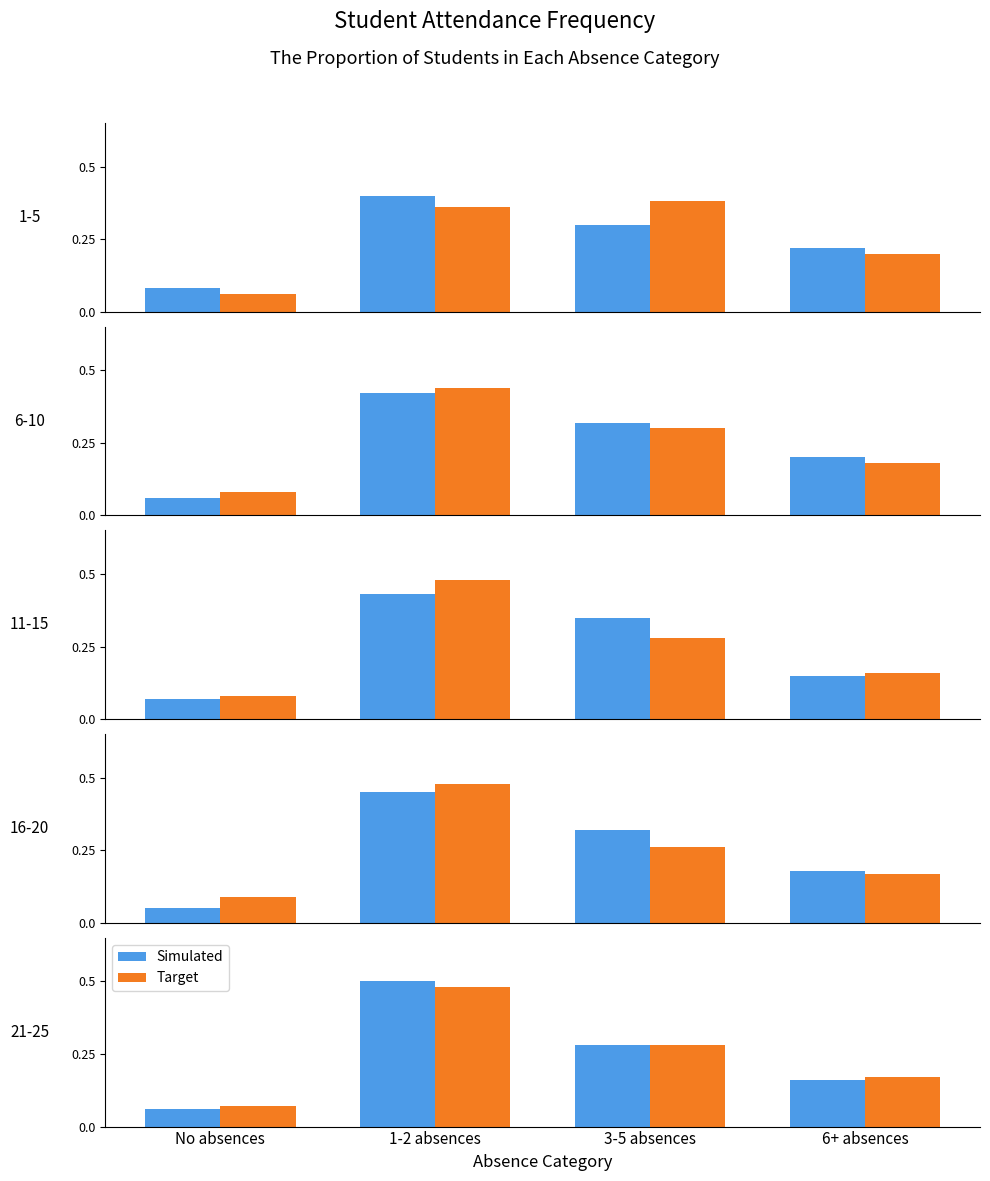

Is it true that Simulated equals 0.5 at 1-2 absences?

True